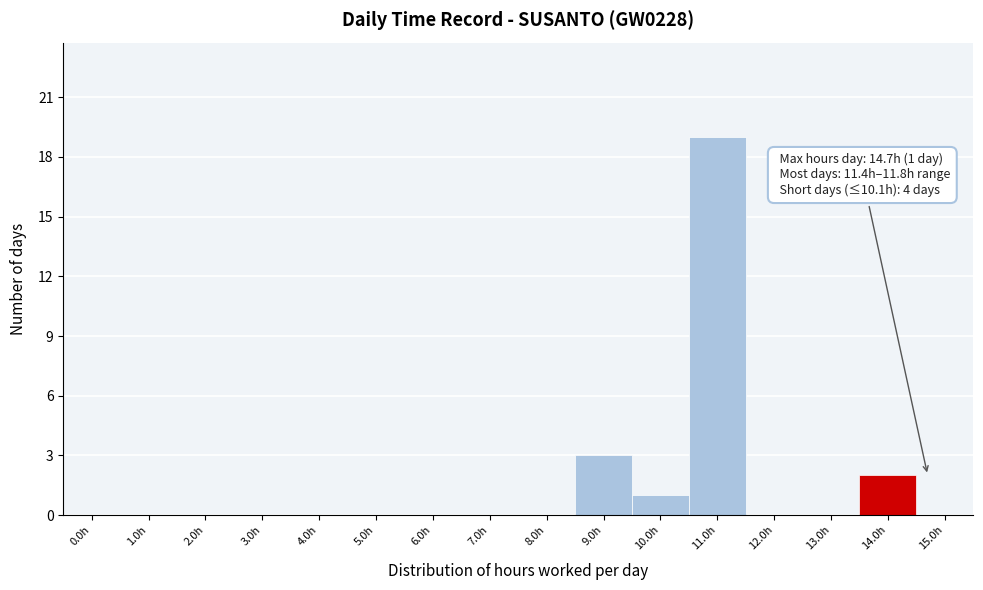

Reading right to left, what are all the values shown in this chart?

15.0h=0	14.0h=2	13.0h=0	12.0h=0	11.0h=19	10.0h=1	9.0h=3	8.0h=0	7.0h=0	6.0h=0	5.0h=0	4.0h=0	3.0h=0	2.0h=0	1.0h=0	0.0h=0